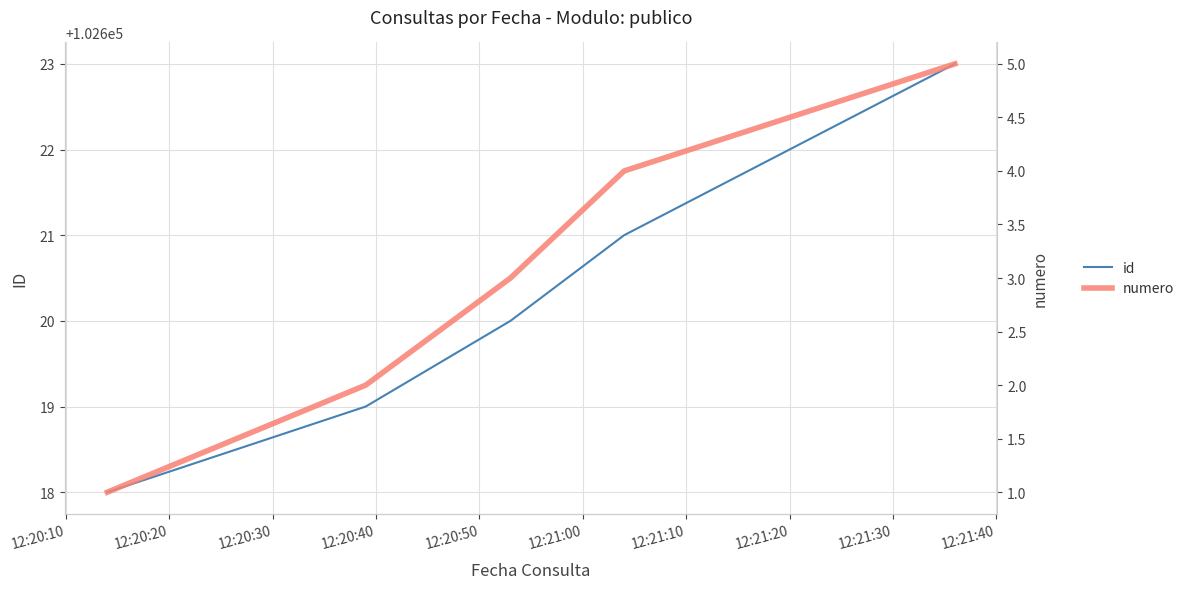

What is the average value of the id series?

102620